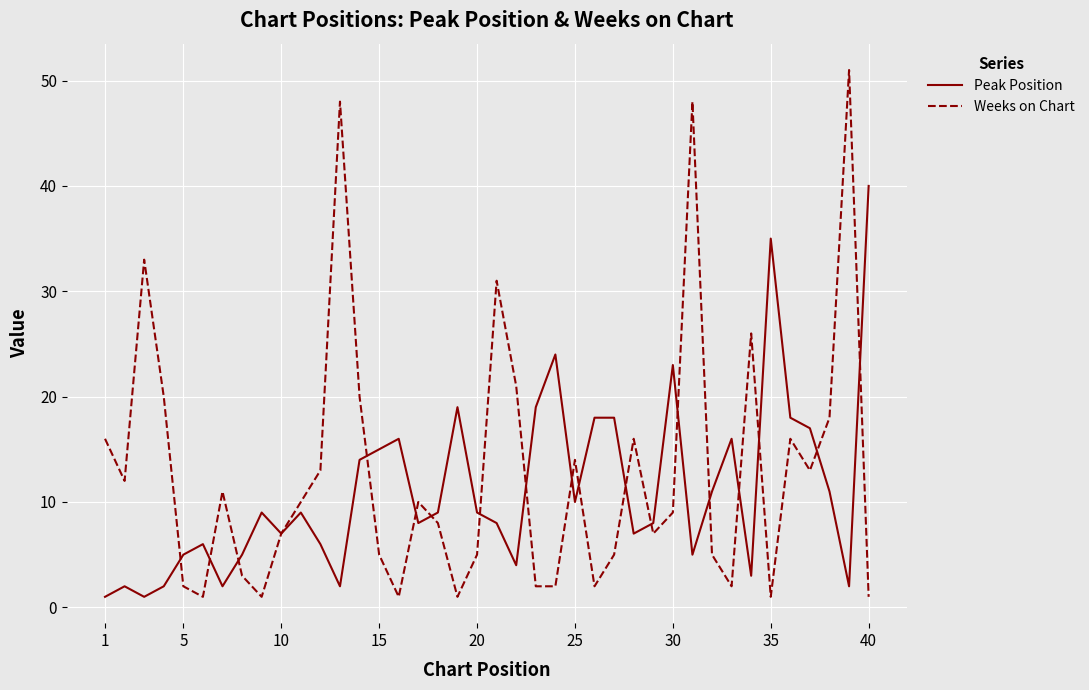

What is the greatest value displayed?

51